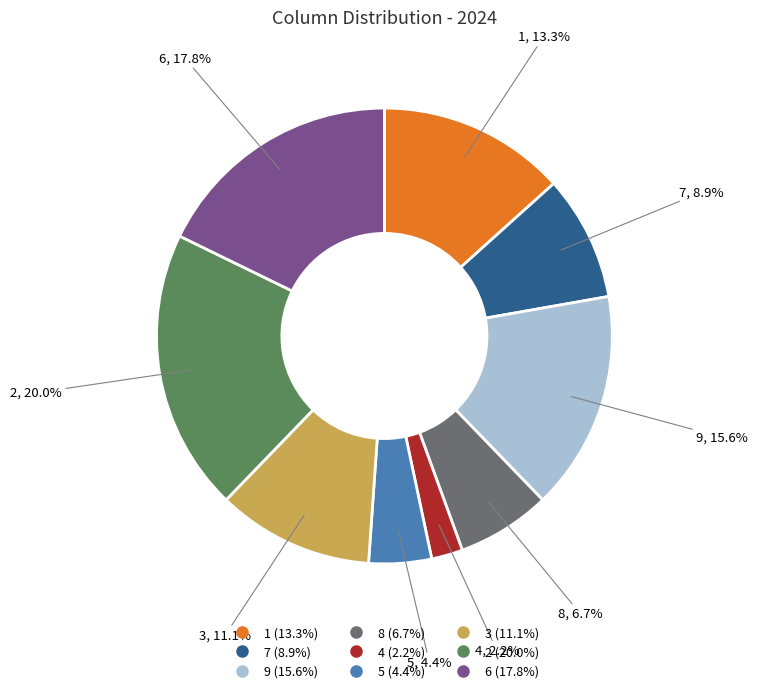

Is there a majority slice in this chart?

No